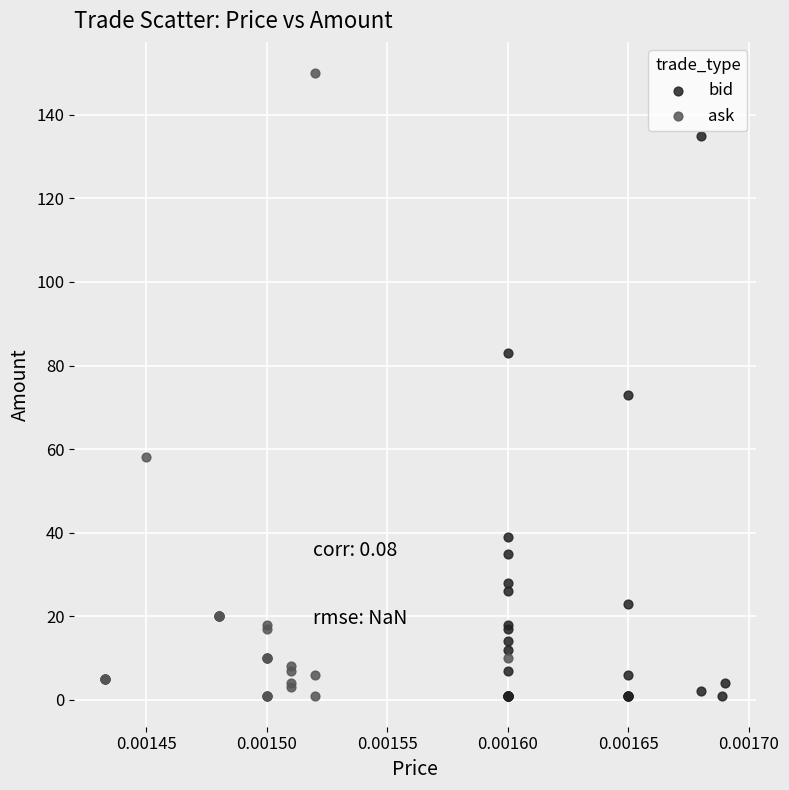

Which series reaches the maximum Y coordinate?

ask